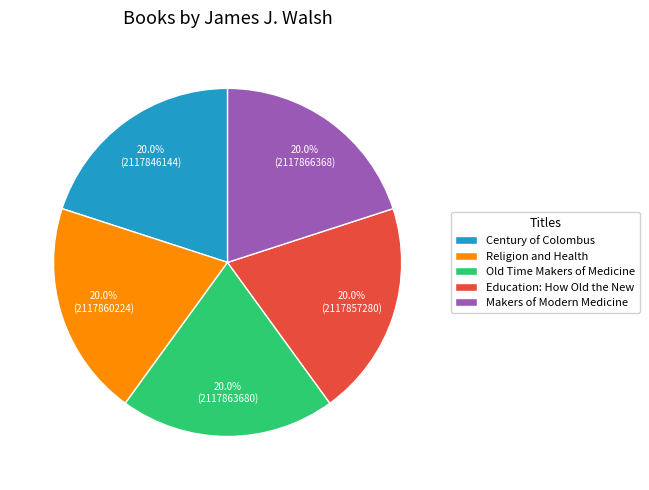

The Makers of Modern Medicine slice represents 28% of the pie. True or false?

False